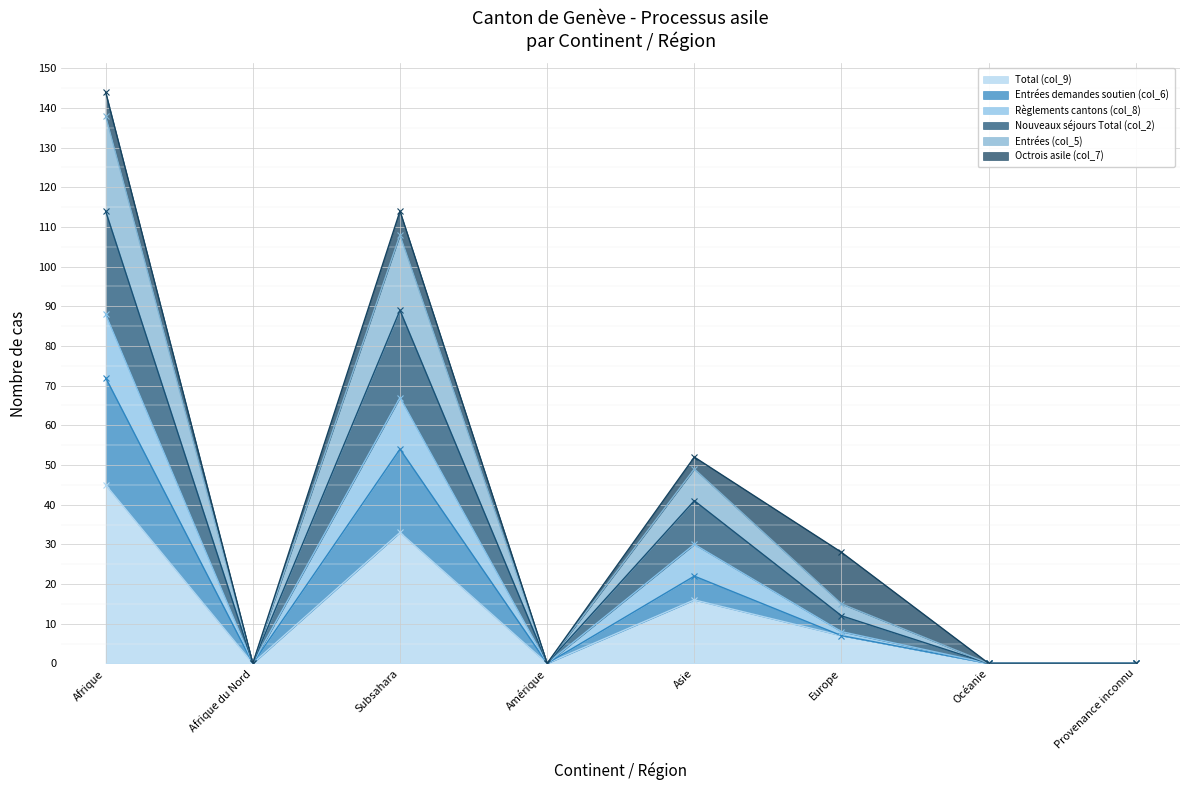

At which category does Total (col_9) reach its first local peak?

Subsahara